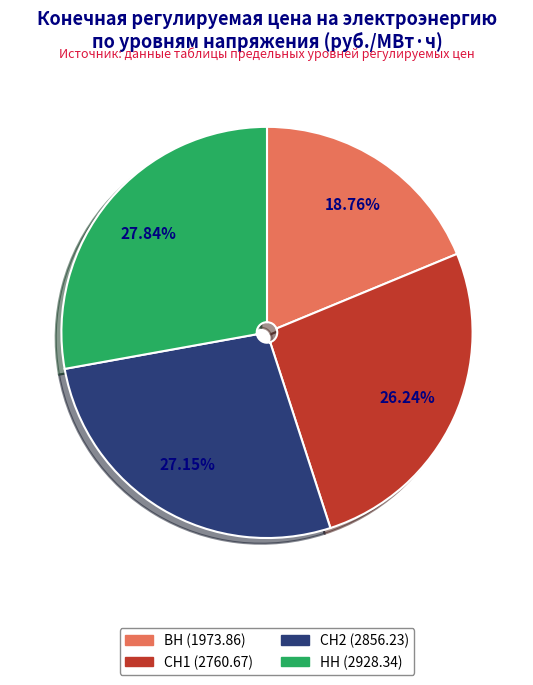

What is the ratio of the value at СН2 to the value at СН1?

1.0